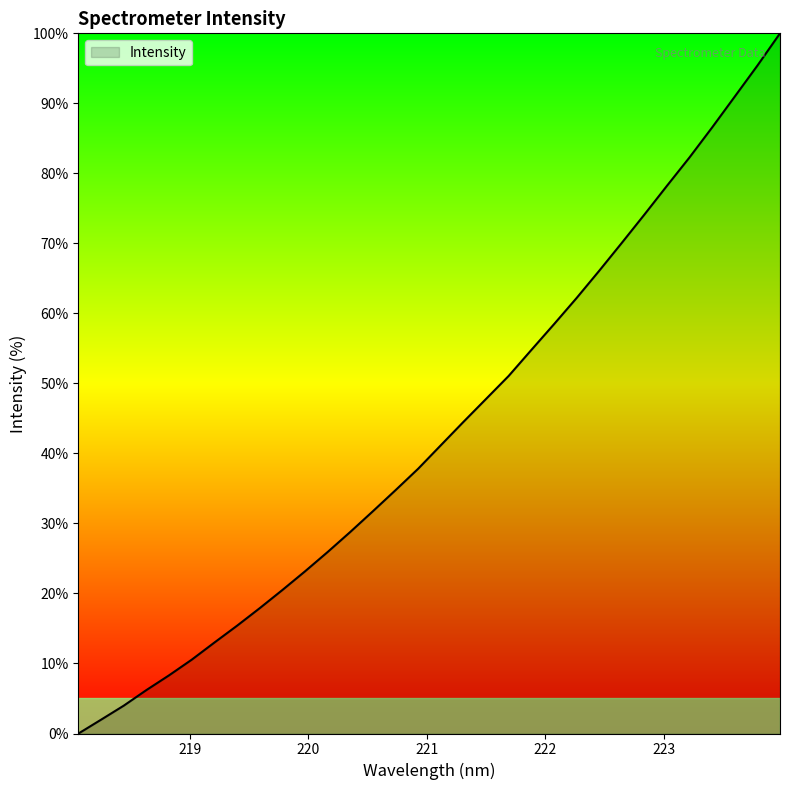

What is the greatest value displayed?

100.0